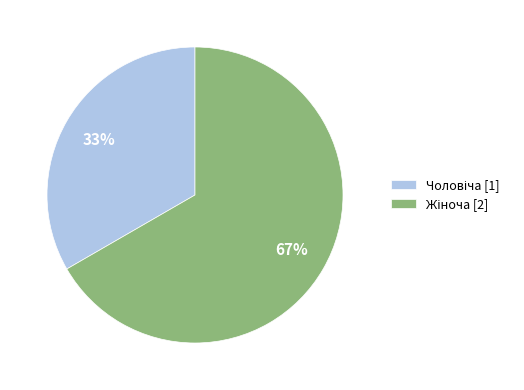

Is there any slice that represents more than half of the pie?

Yes